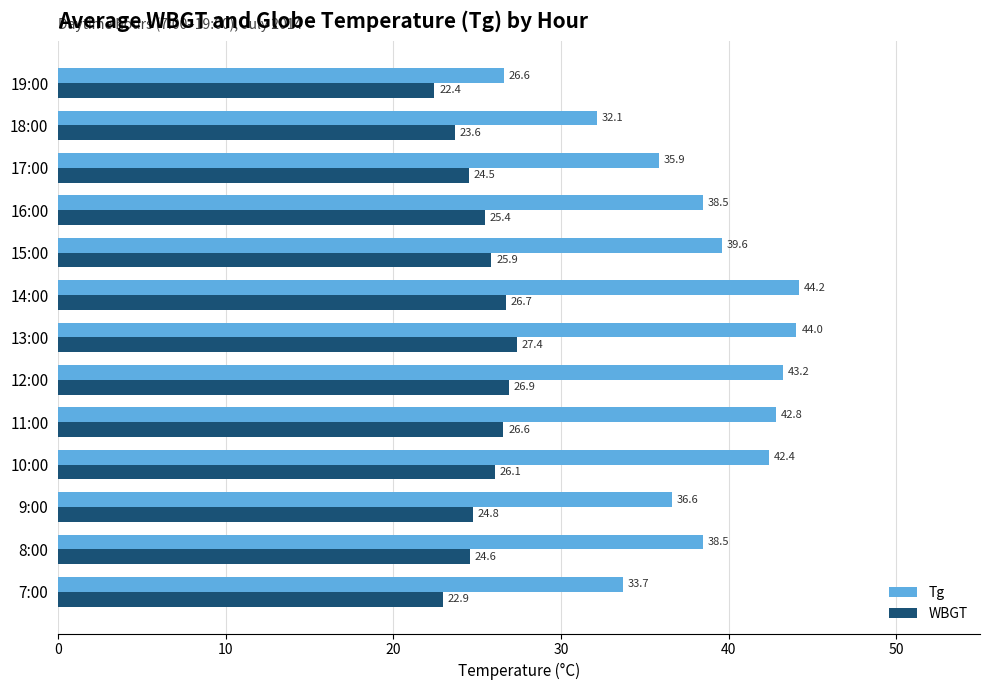

Which series has the largest range (max minus min)?

Tg